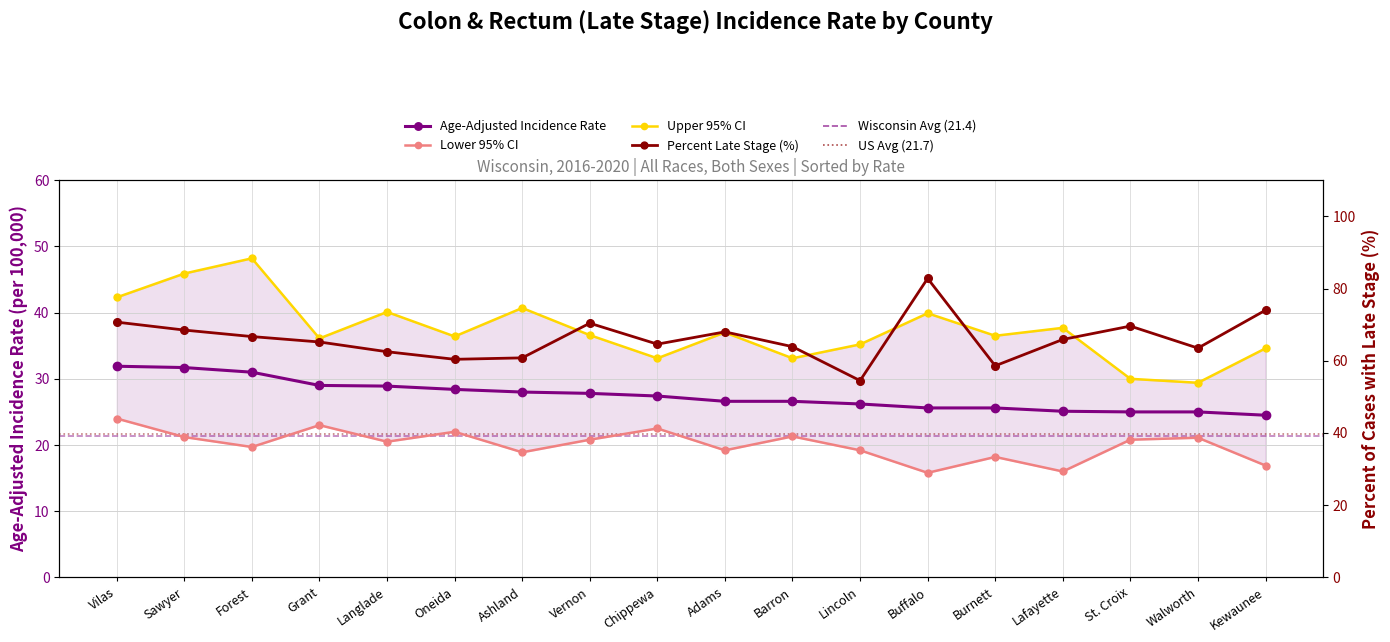

Which category has the lowest value across all series?

Buffalo